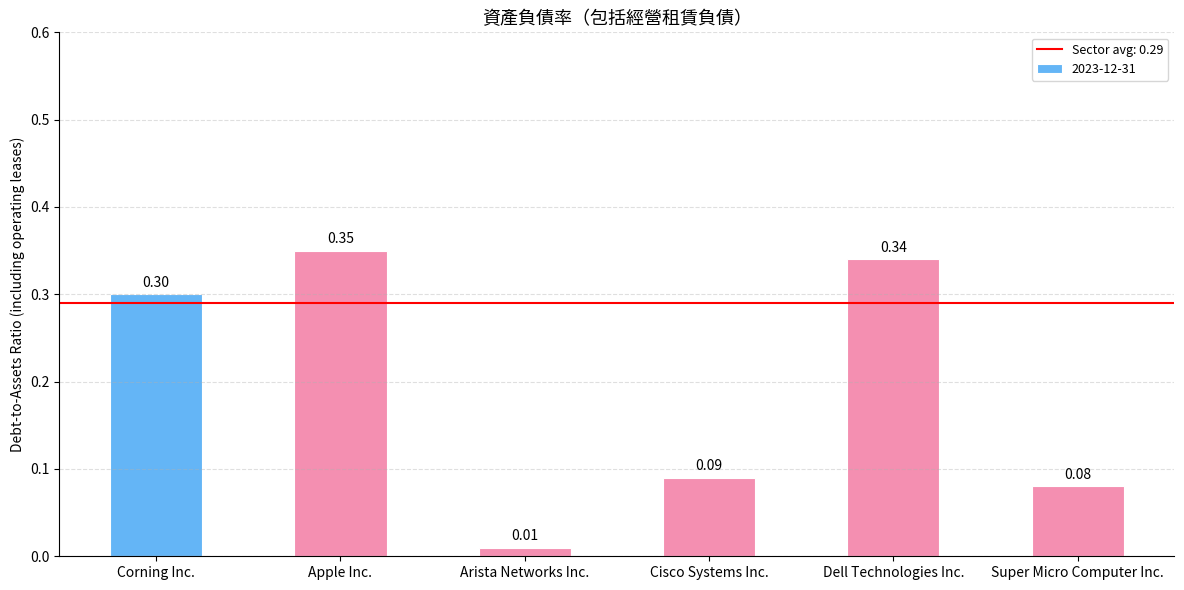

What is the label of the 2nd bar from the left?

Apple Inc.